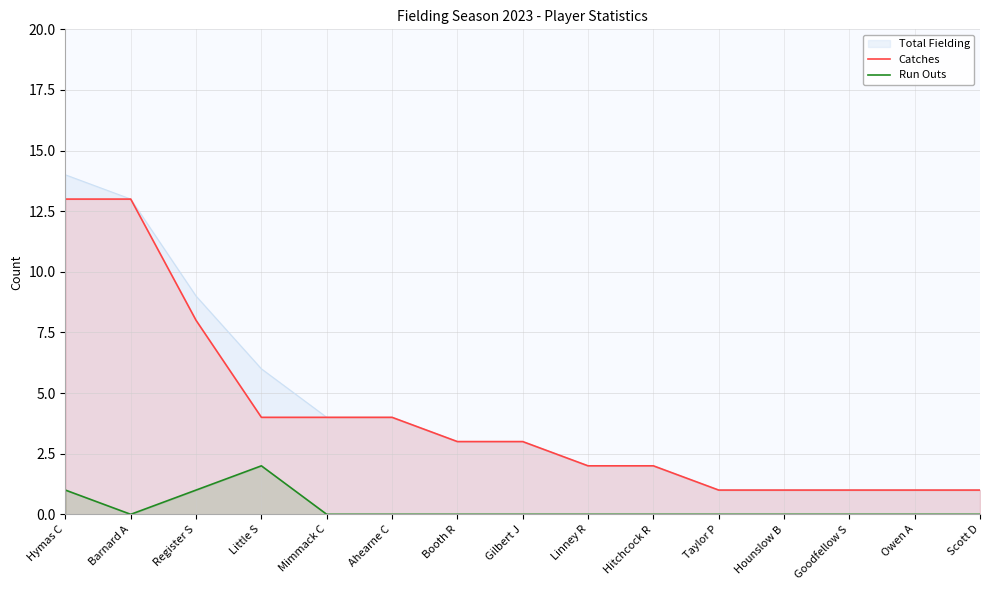

True or false: Catches and Run Outs intersect in this chart.

False